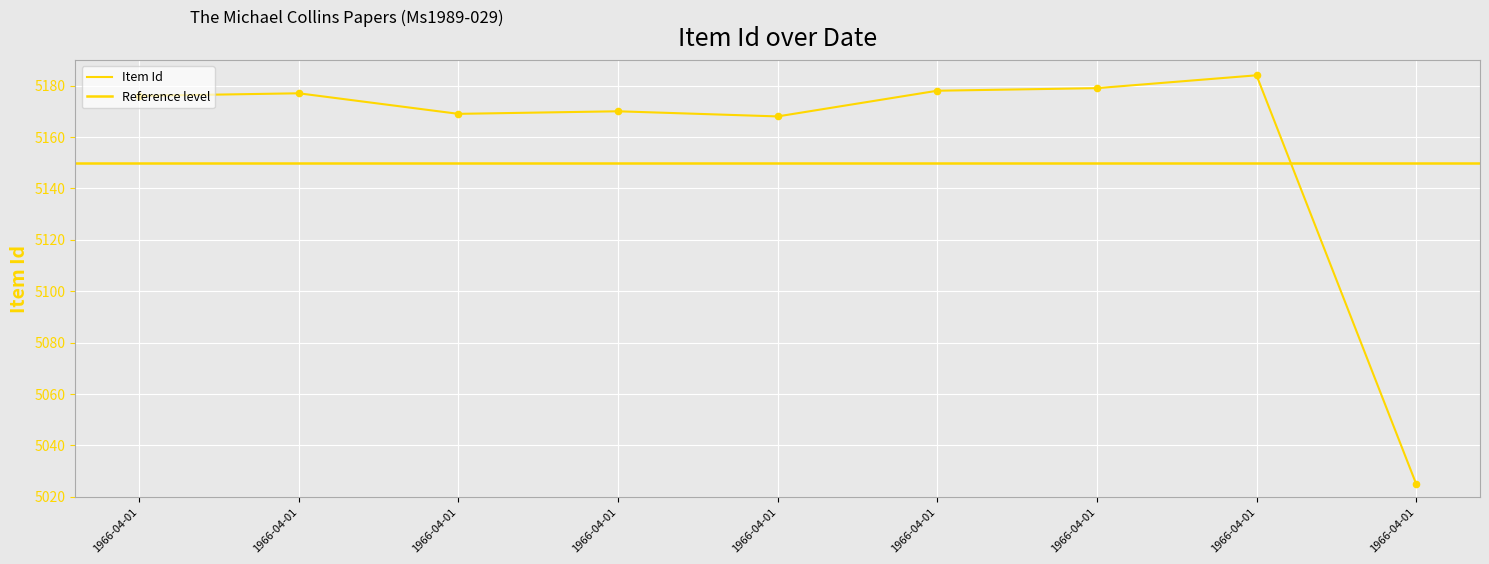

Which has a higher value, 1966-04-01 or 1966-04-01?

1966-04-01